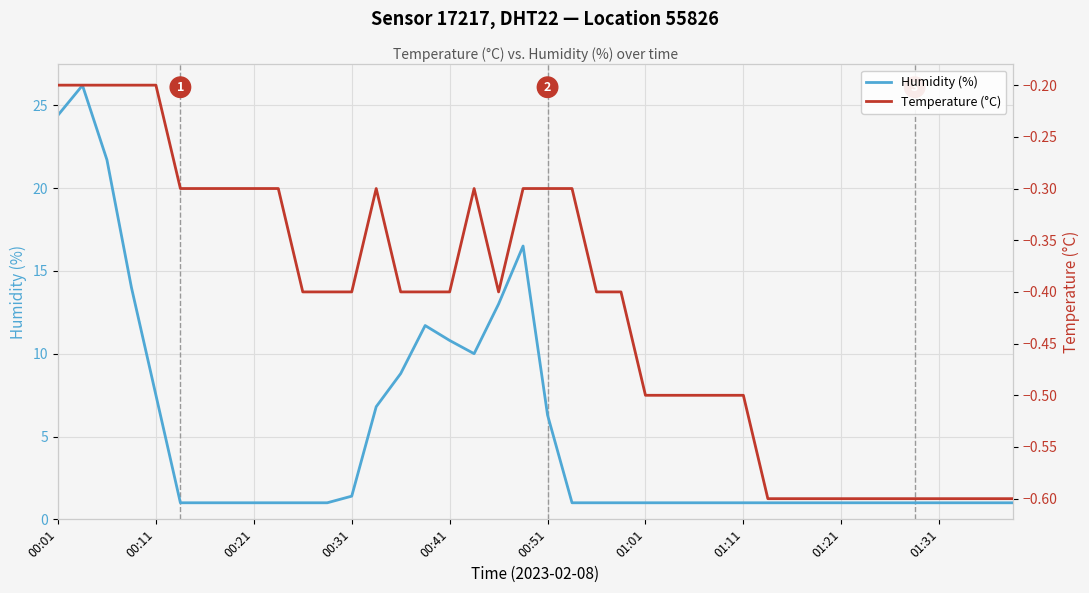

Where is the first local maximum for Temperature (°C)?

13